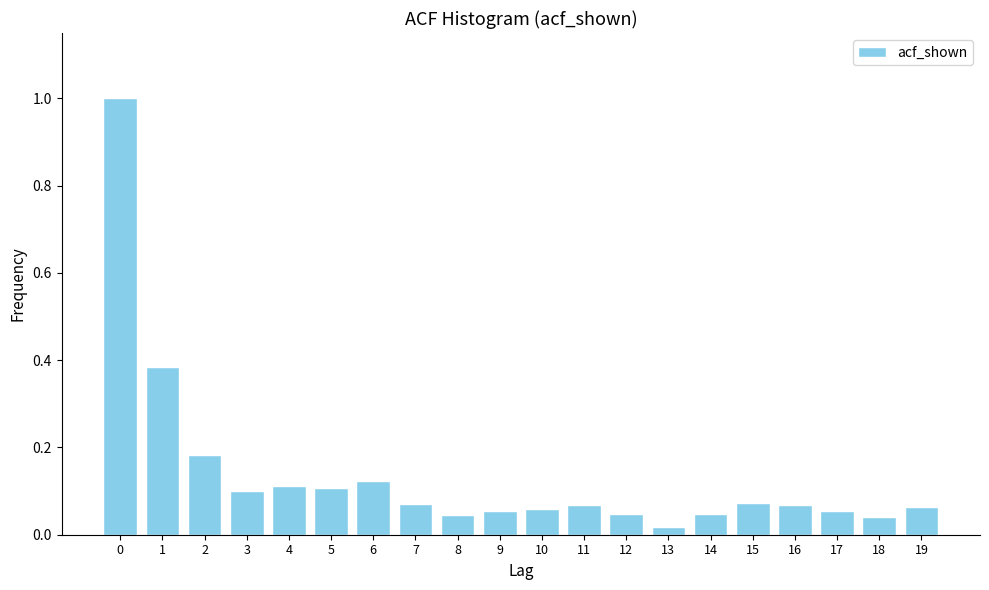

Is it true that the value at 19 is 0.0?

False